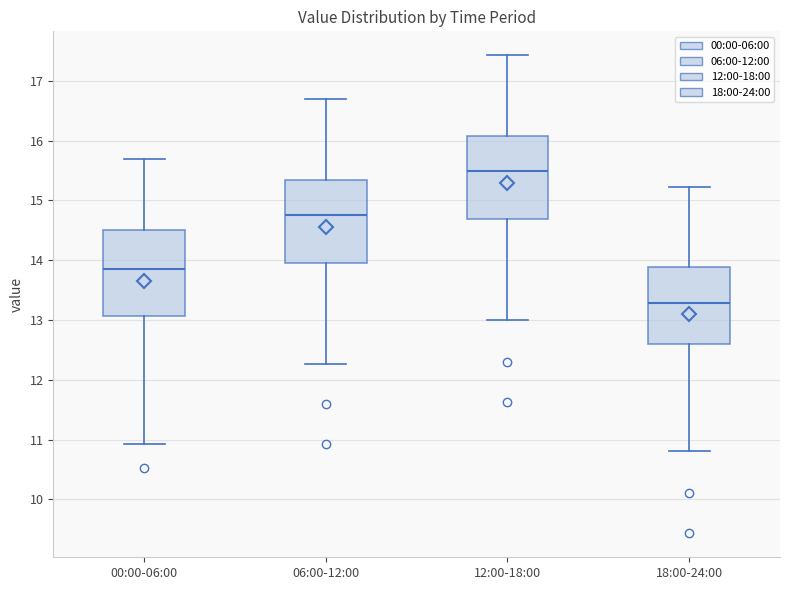

Which box's median line is the lowest?

18:00-24:00